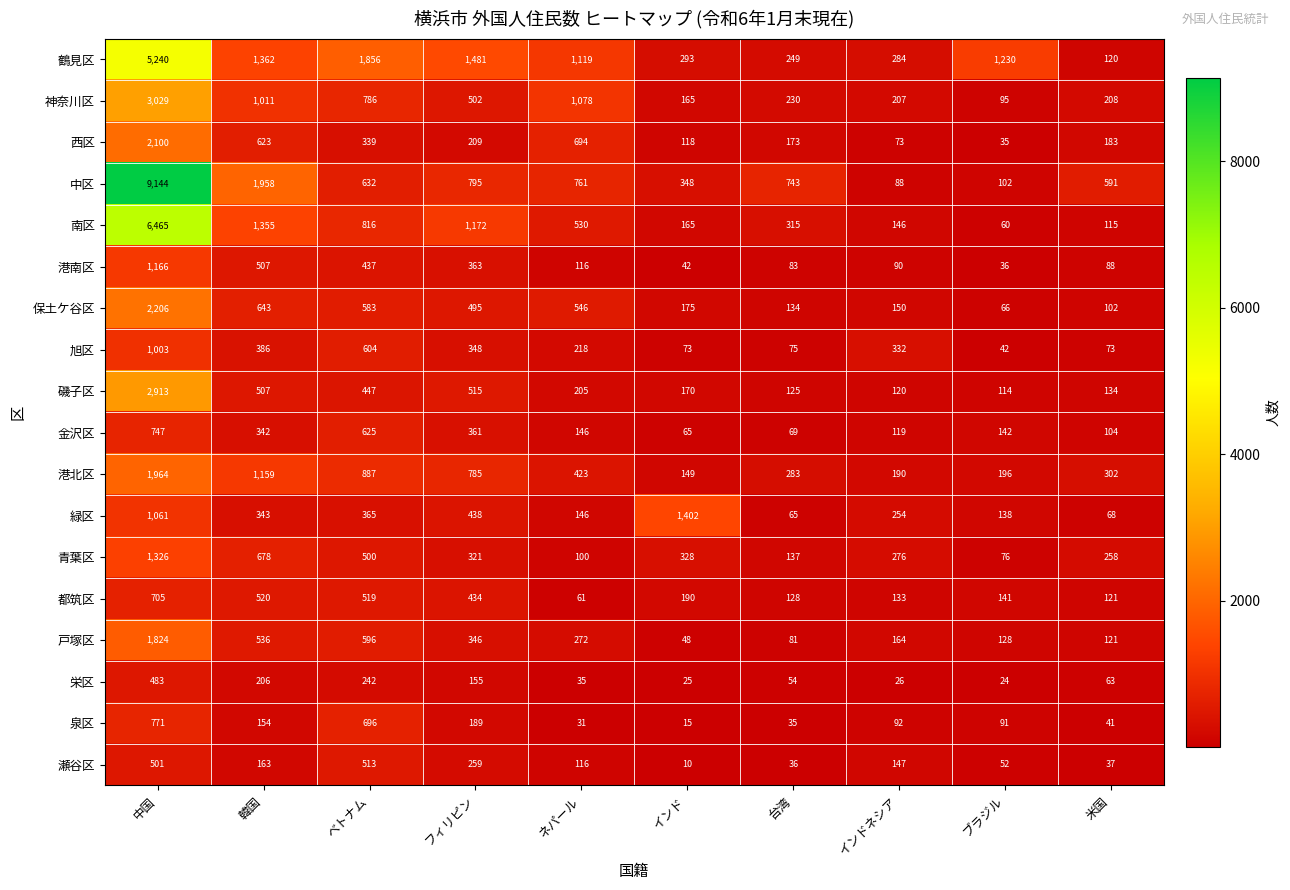

Which series has the largest total across all categories?

中区